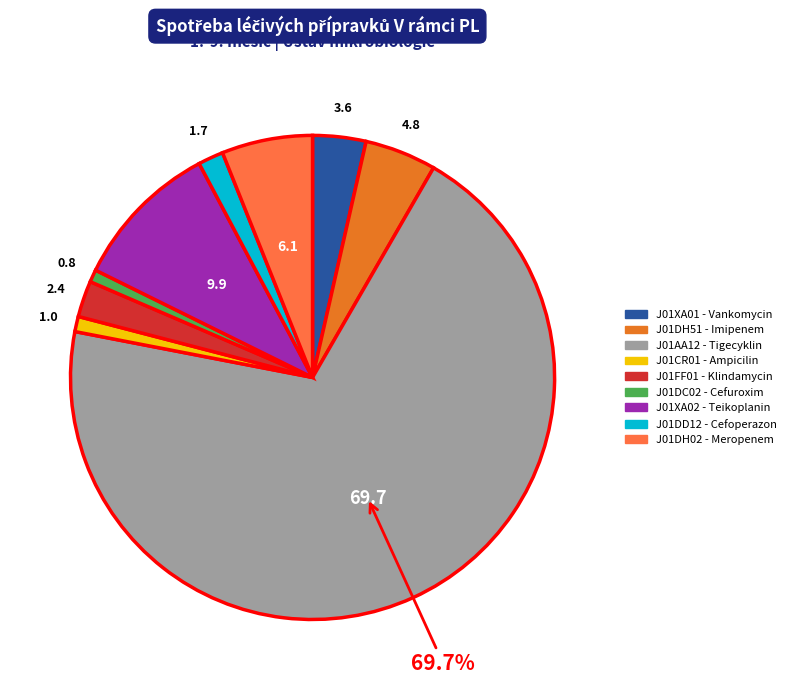

How many slices are in this pie chart?

9